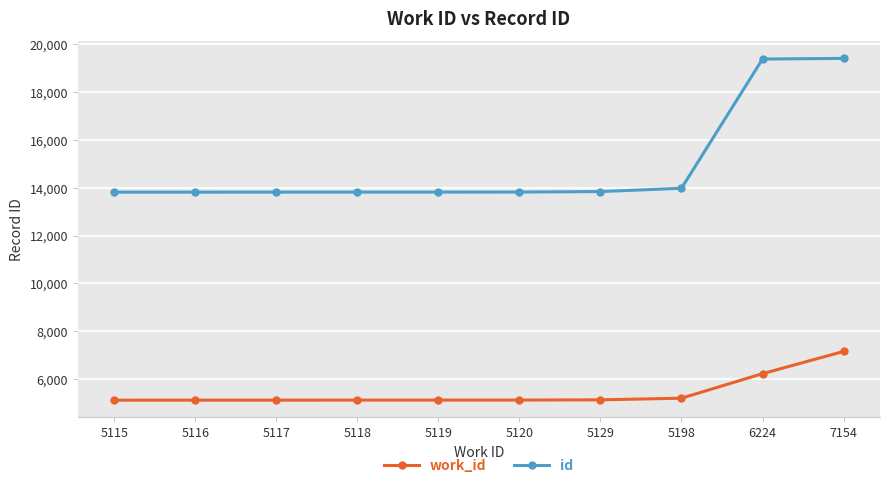

How many distinct data groups are displayed?

2